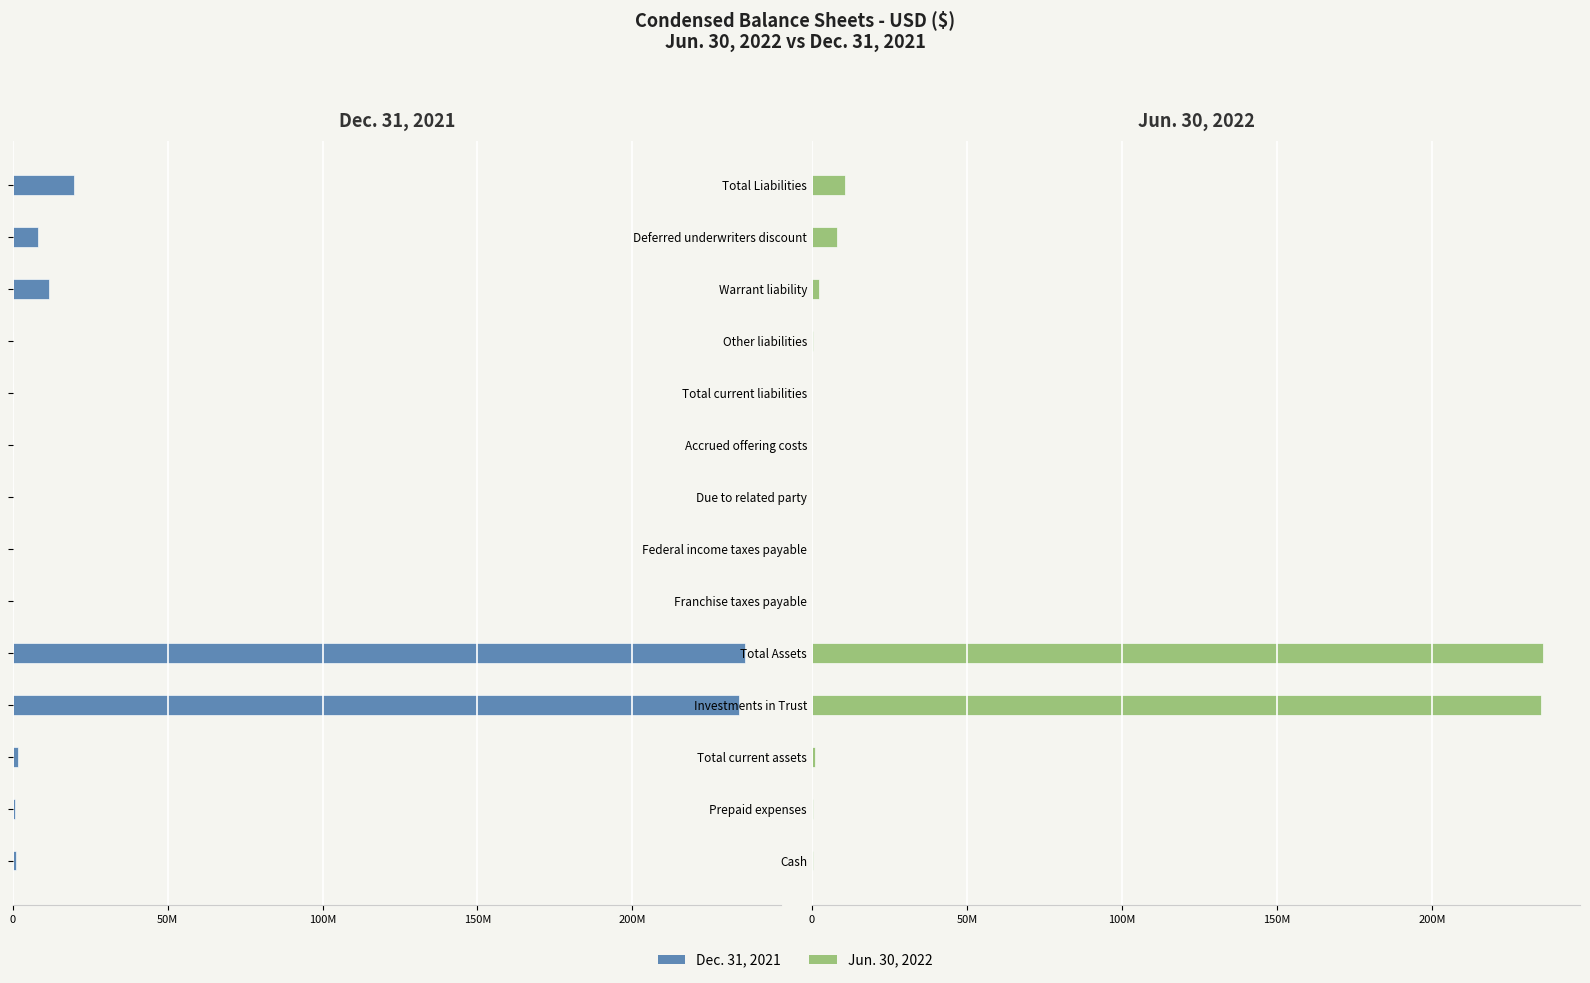

True or false: Jun. 30, 2022 has a value of 8050000 at 12.

True